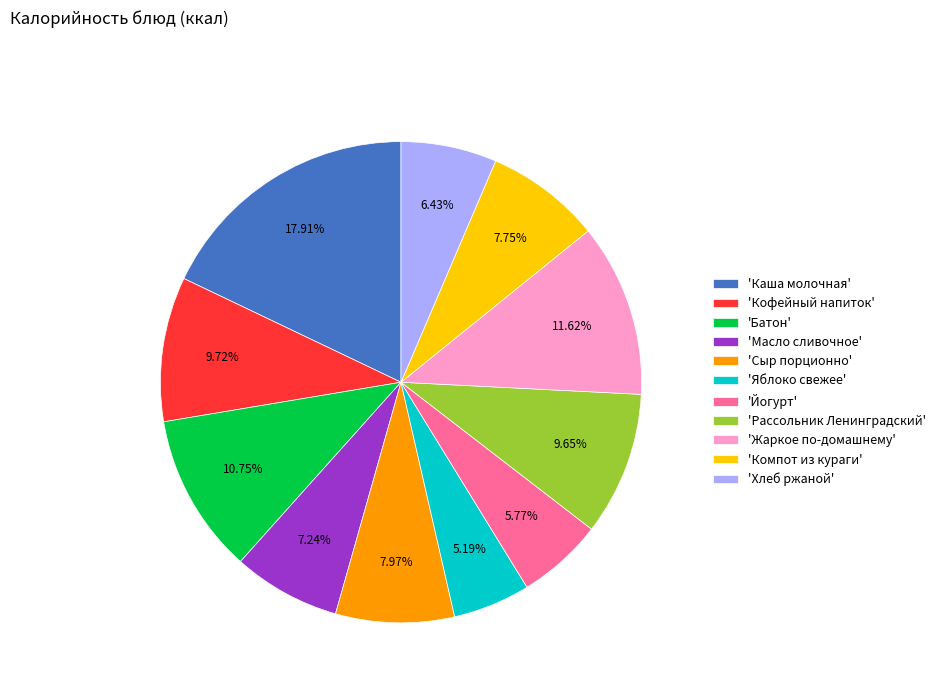

To the nearest percent, what is the average slice percentage?

9%